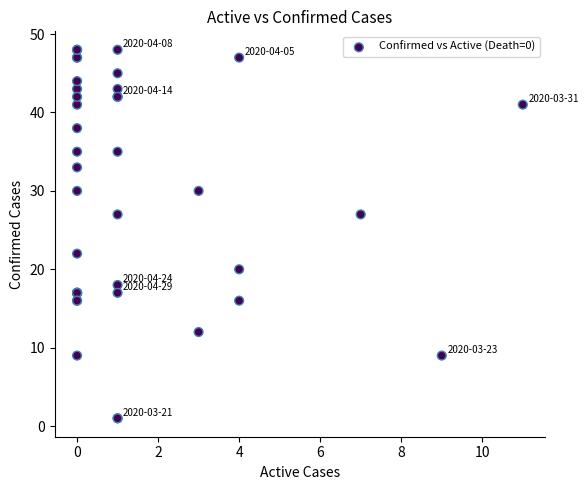

What Y value in the scatter plot is closest to 24?

22